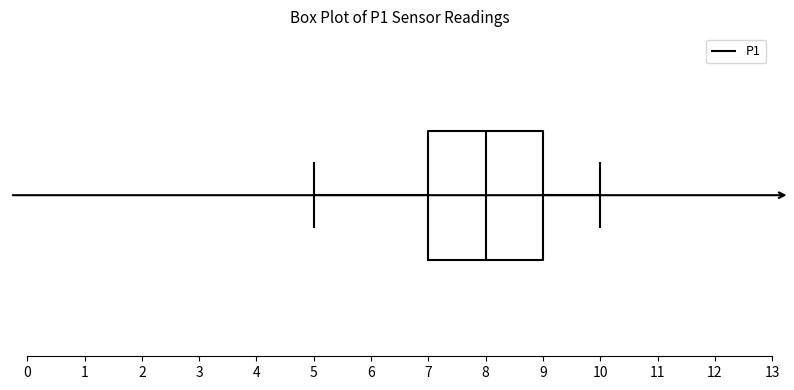

Transcribe this box plot: give where the median line is, the range the box spans, and where the two whiskers end, as read against the x-axis. The values are not printed on the chart, so give them approximately, as read against the axis.

median 8, box 7 to 9, whiskers 5 to 10